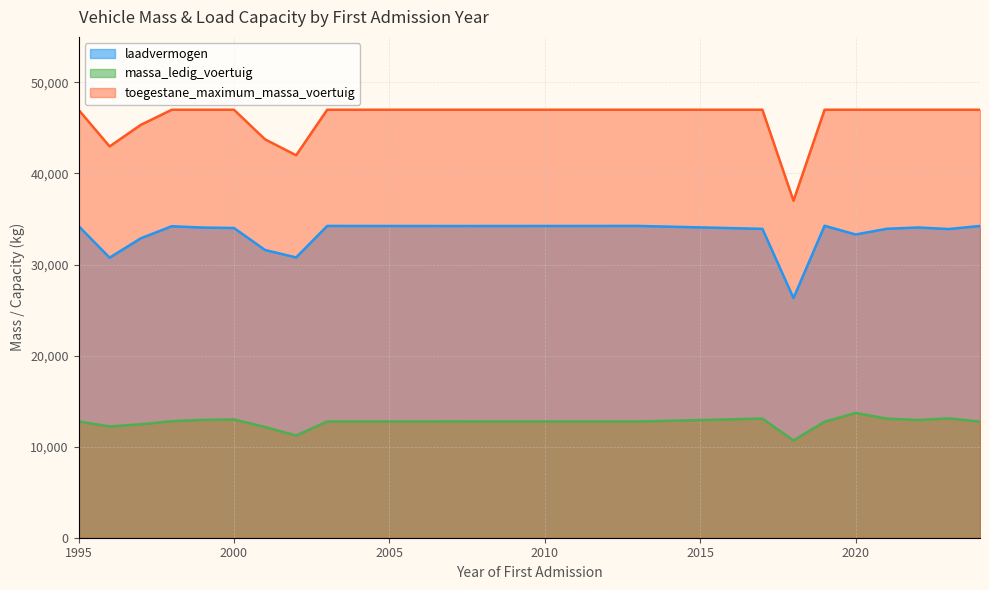

At which label does laadvermogen first exceed 33920?

1995